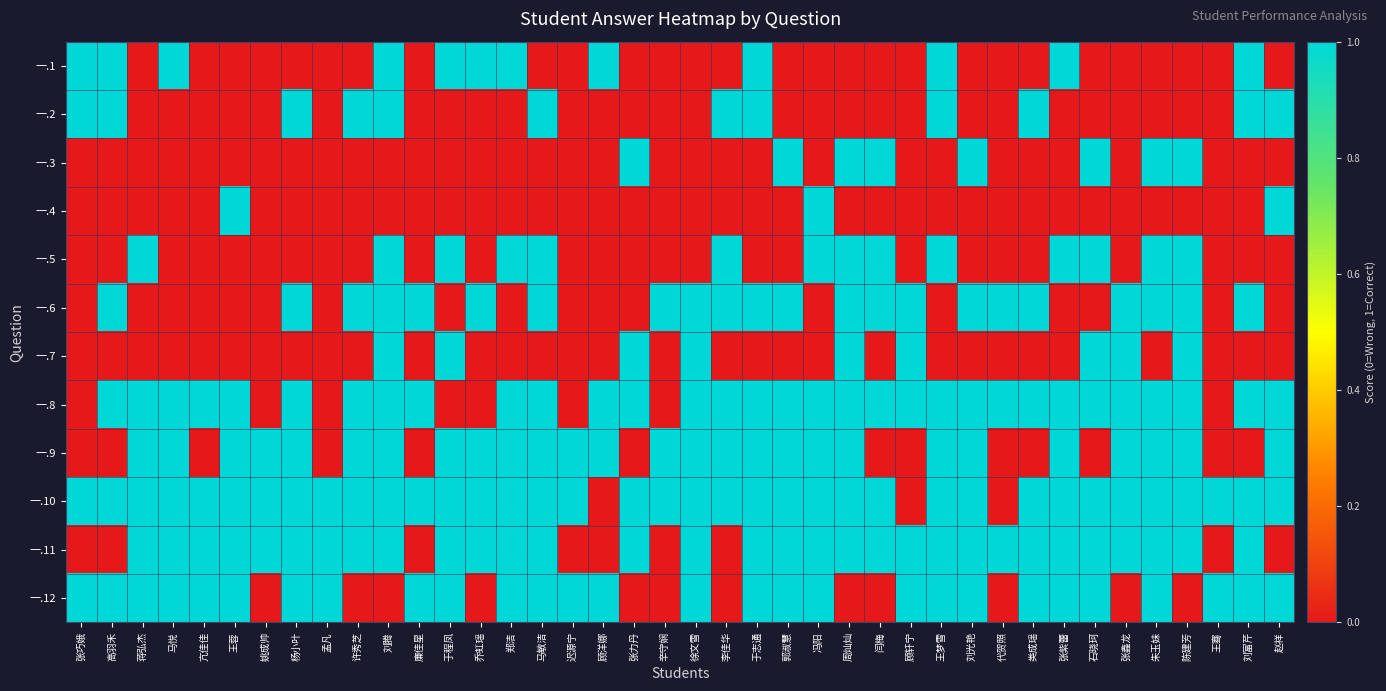

Between 乔虹瑶 and 王骞, which is larger?

乔虹瑶